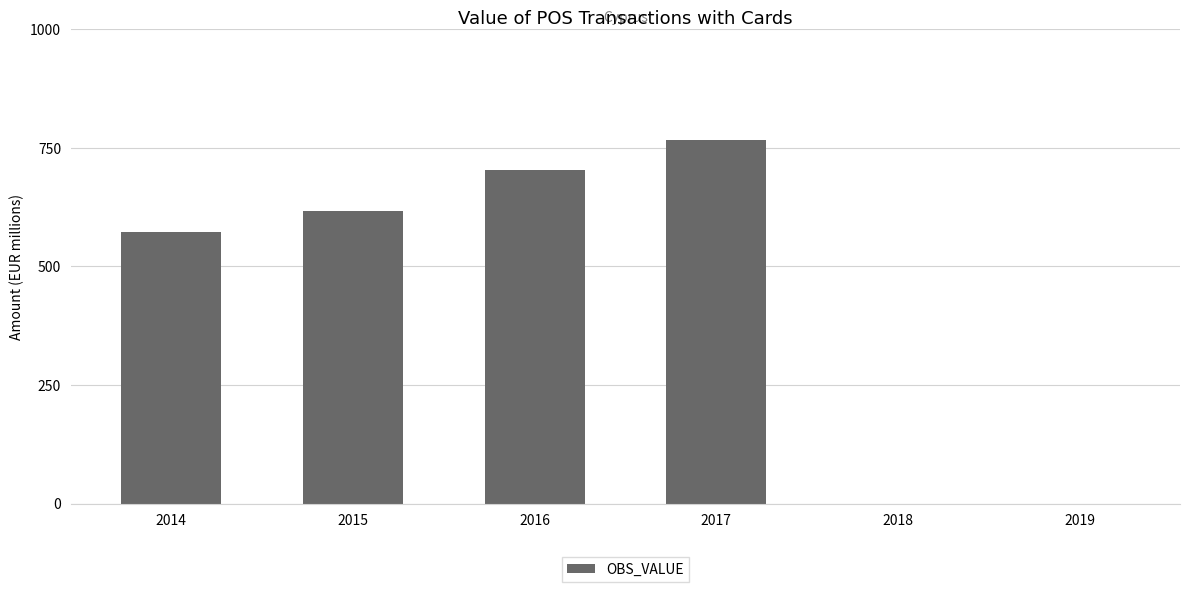

Read the value at 2015.

616.9